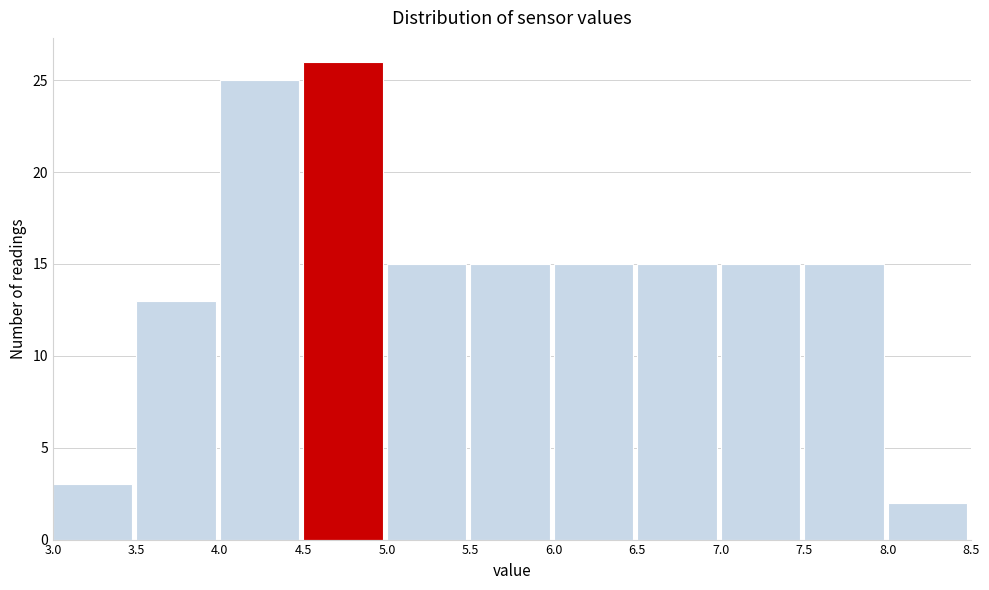

Reading left to right, list every bar in this chart as the range it spans on the x-axis followed by its height. The values are not printed on the chart, so give them approximately, as read against the axis.

3.0 to 3.5: 3
3.5 to 4.0: 13
4.0 to 4.5: 25
4.5 to 5.0: 26
5.0 to 5.5: 15
5.5 to 6.0: 15
6.0 to 6.5: 15
6.5 to 7.0: 15
7.0 to 7.5: 15
7.5 to 8.0: 15
8.0 to 8.5: 2